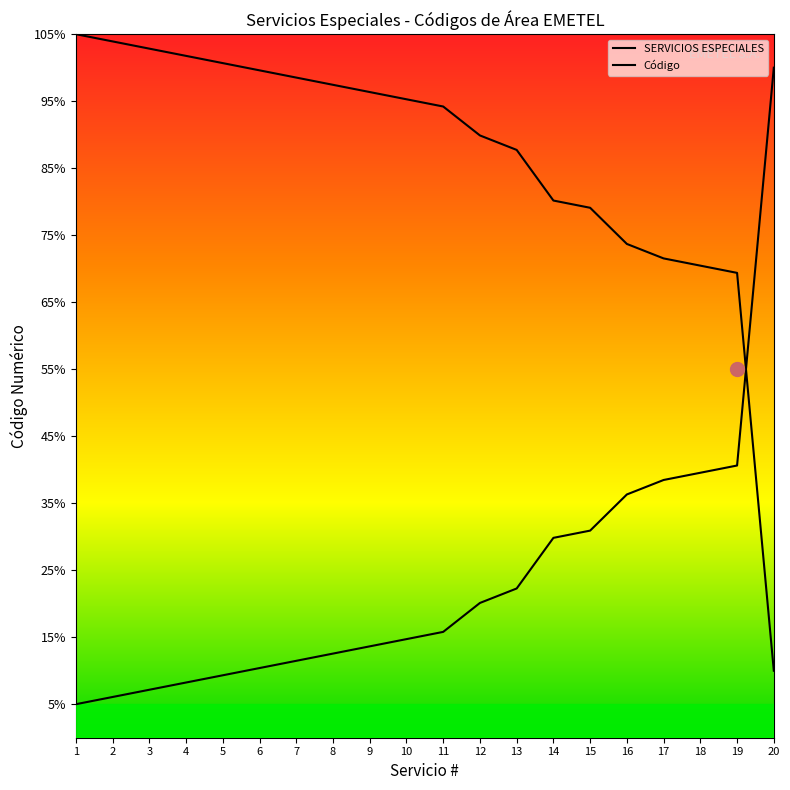

Does the chart have visible grid lines?

No